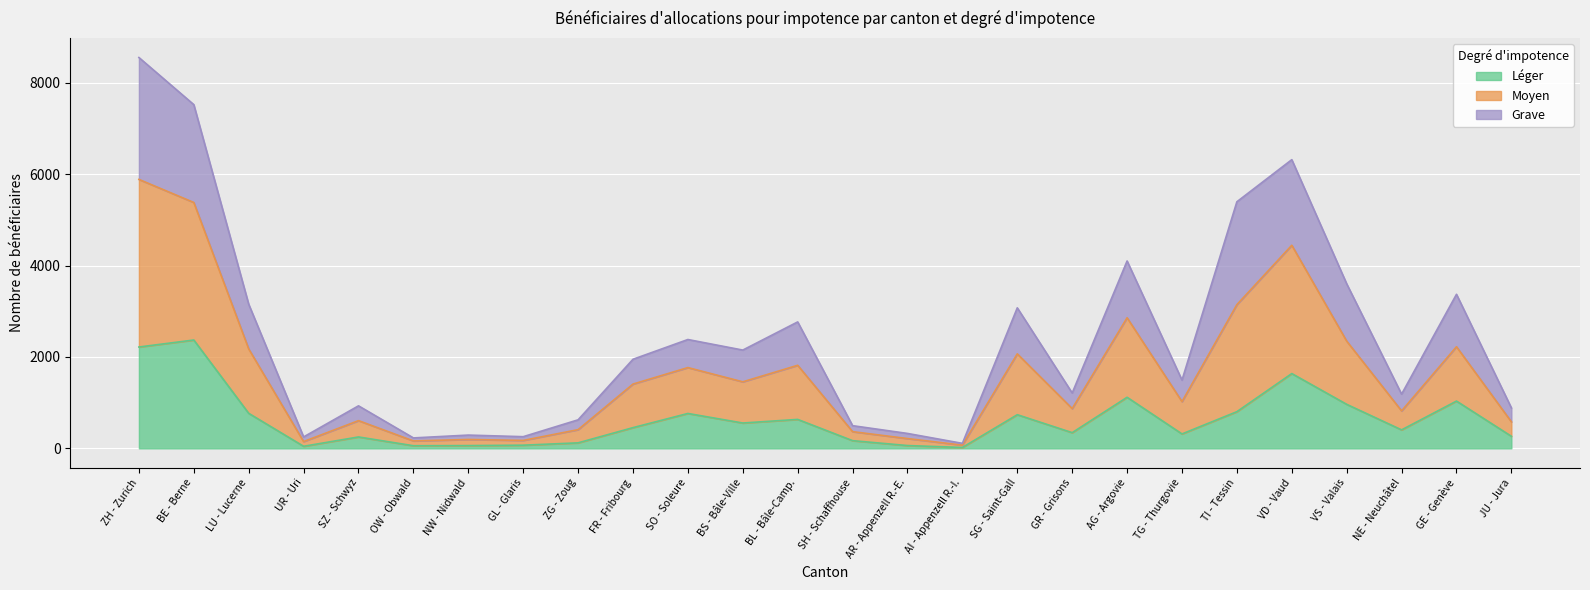

How many data points does each series have?

26